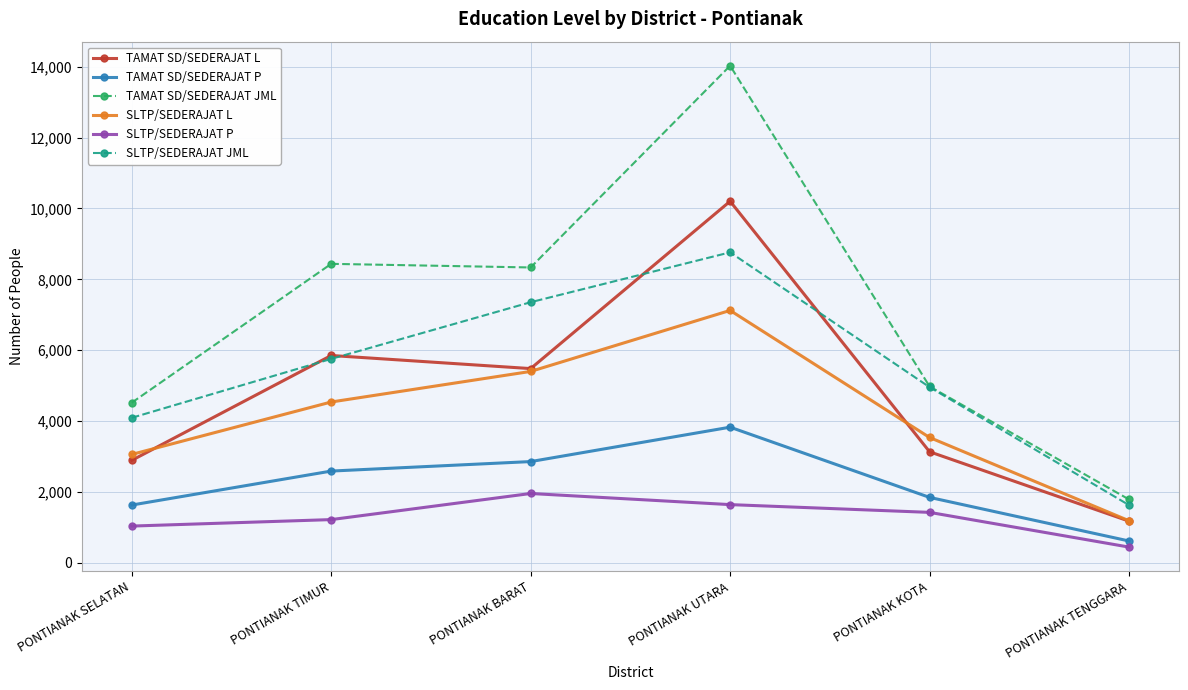

True or false: SLTP/SEDERAJAT JML has more than 2 interior local peaks.

False